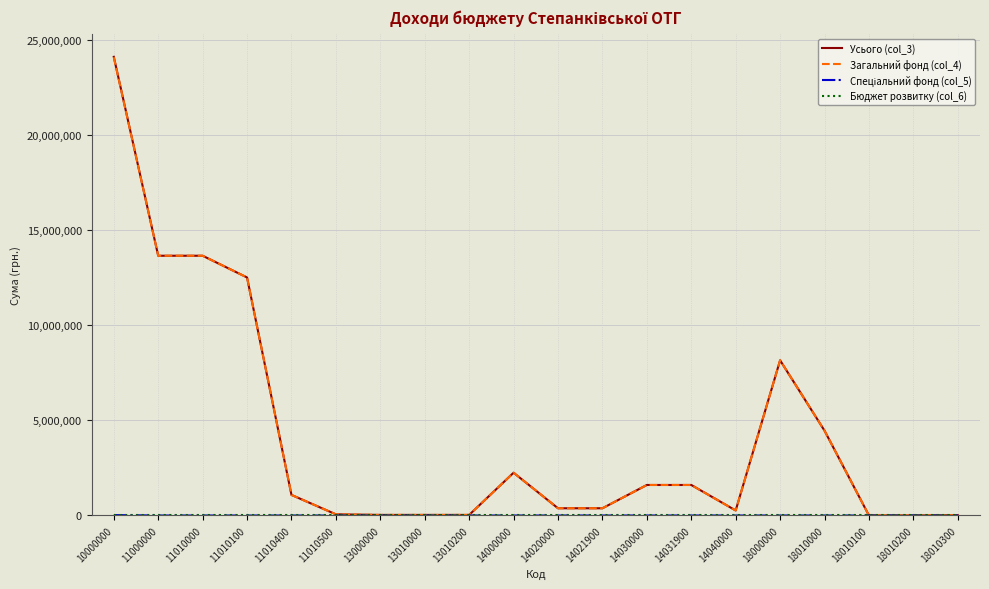

What is the difference between the highest and lowest values at 14020000?

379630